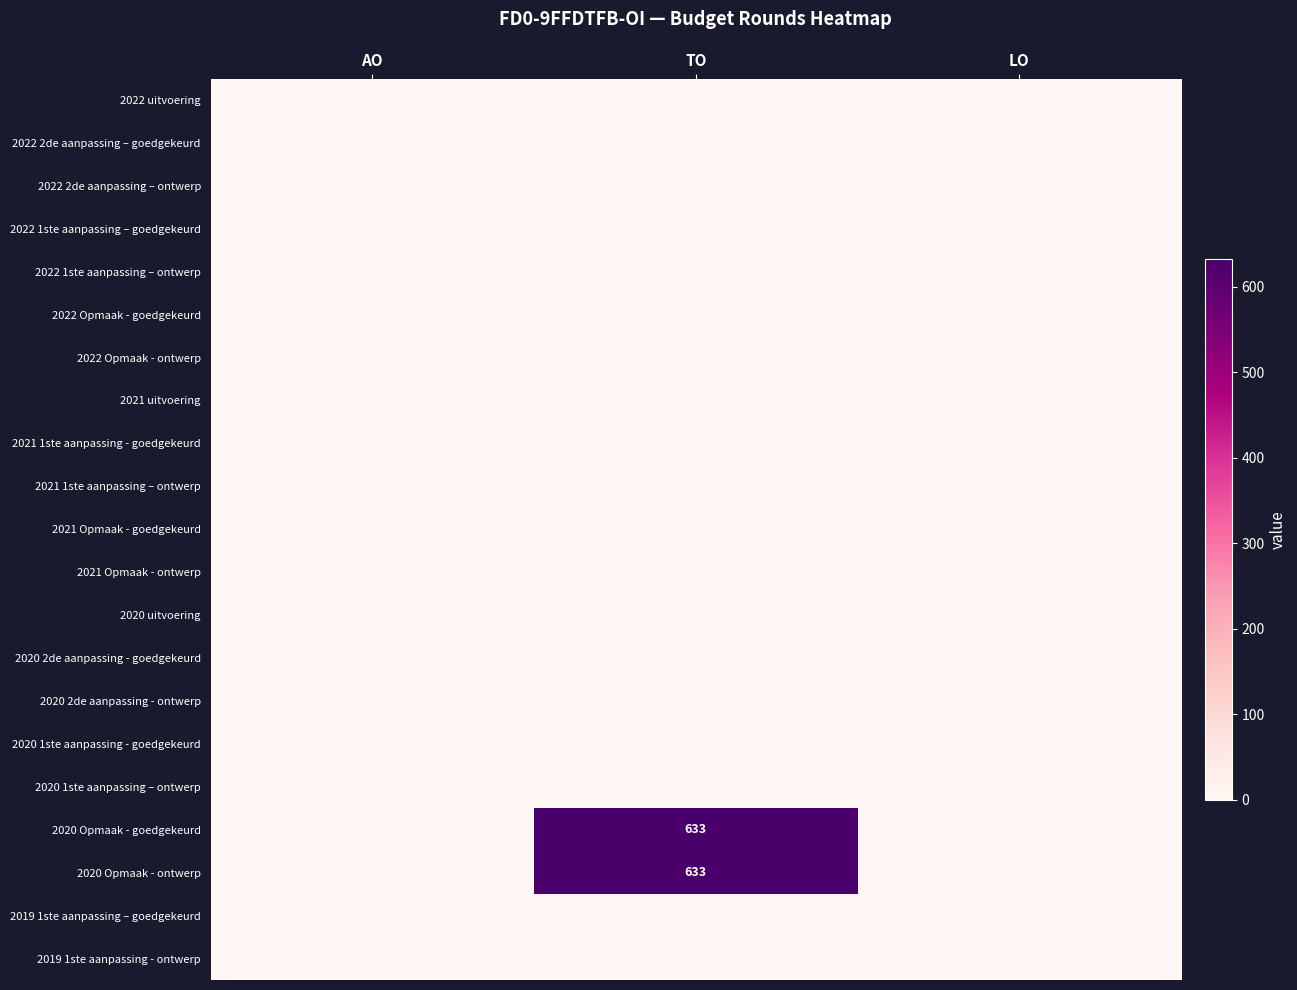

Which series has the widest spread of values?

2020 Opmaak - goedgekeurd